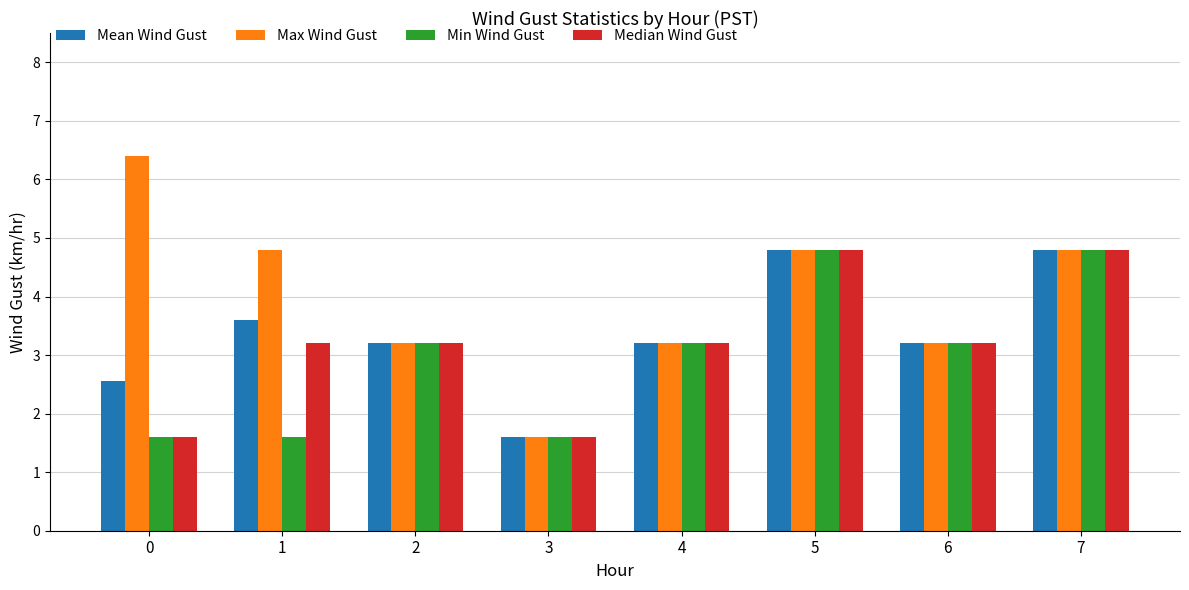

How many values in the Mean Wind Gust series are below 3?

2